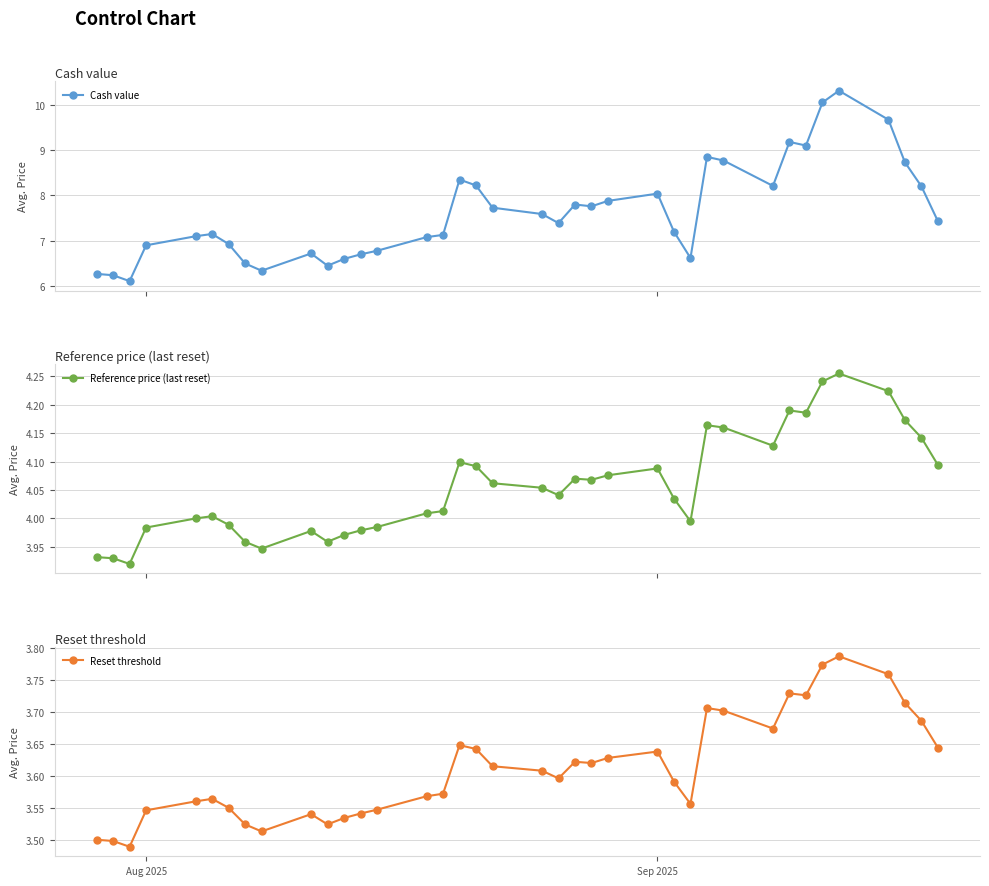

How many data points in Cash value are above 7?

25